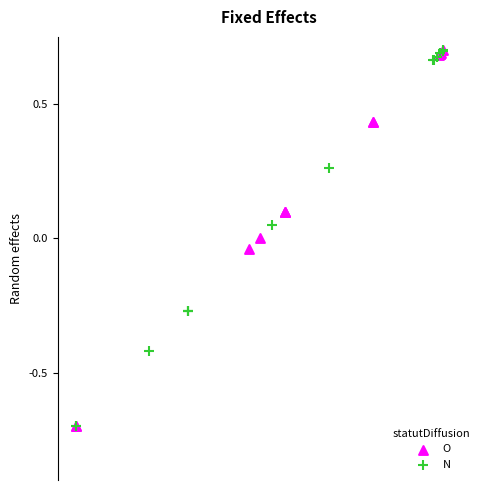

What are all the series names shown in the legend?

O, N